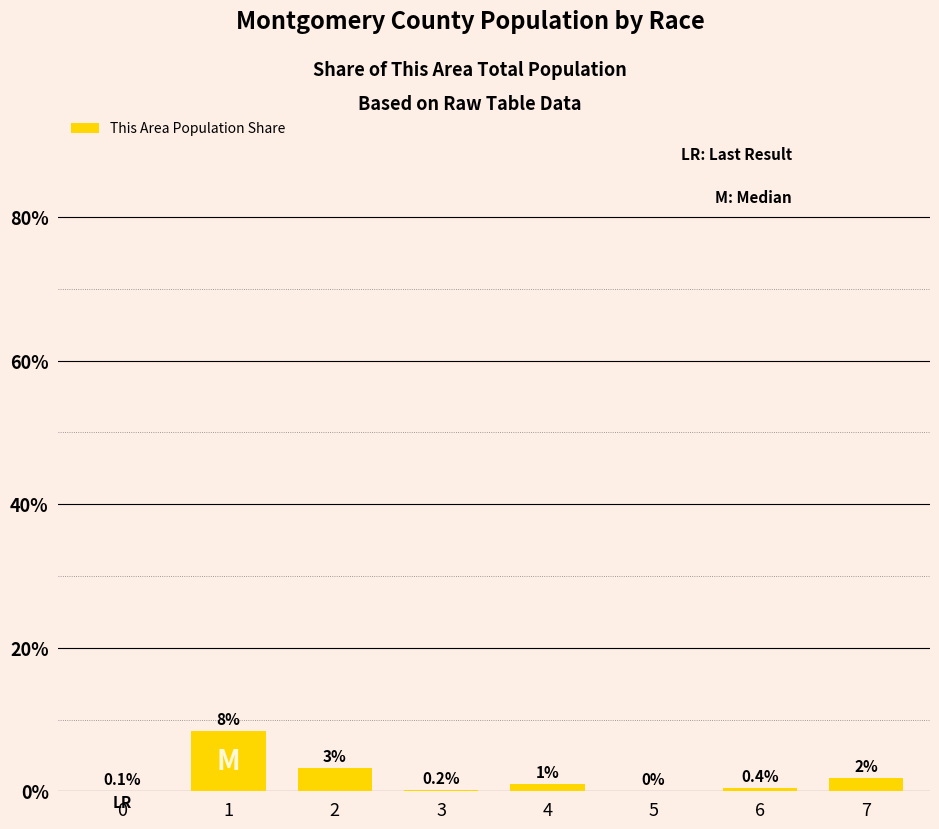

Is it true that the value at 5 is 0.0?

True